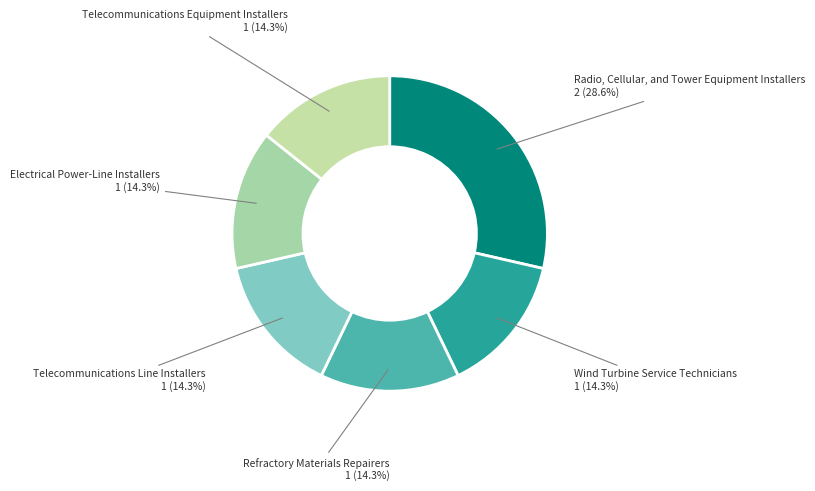

Is there any slice that represents more than half of the pie?

No